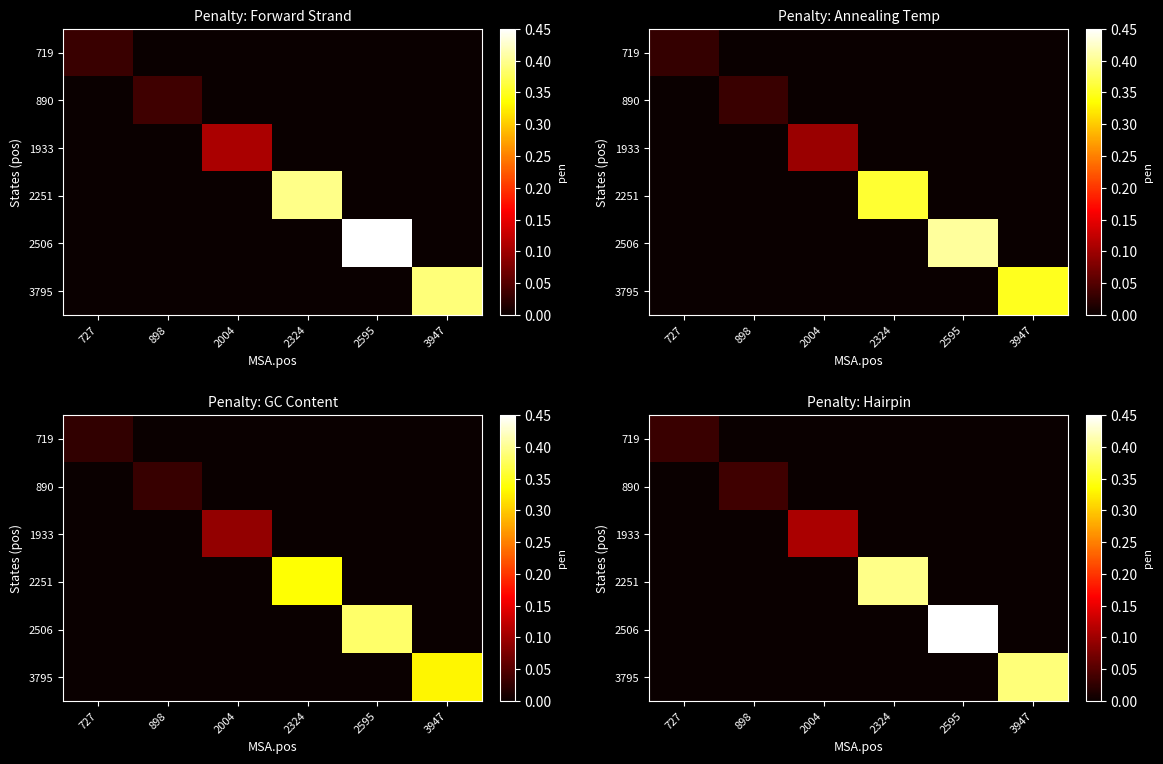

How many data points does each series have?

6